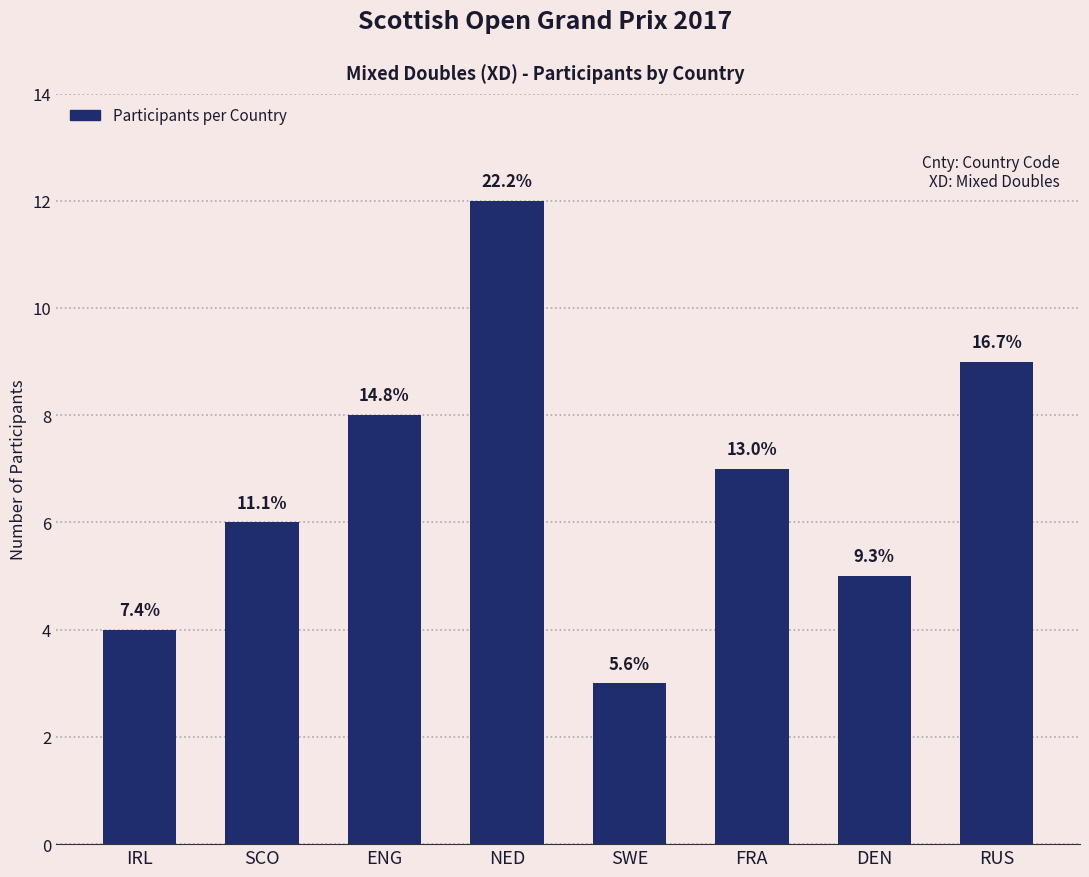

Are the bars horizontal?

No